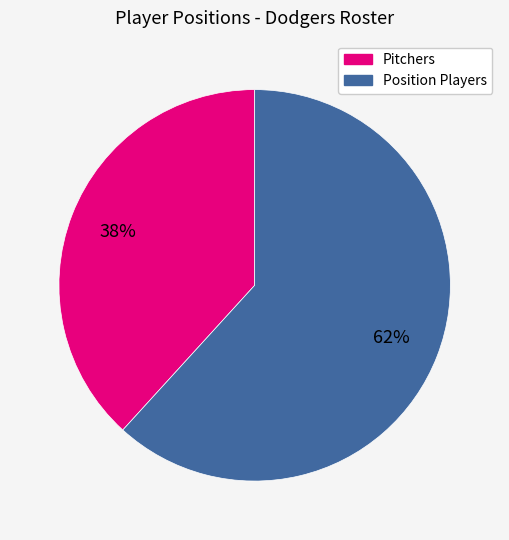

Approximately how many times larger is the value at Pitchers compared to Position Players?

0.6